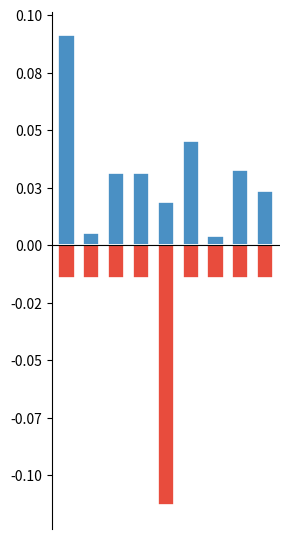

At how many categories does at least one series exceed 0?

9